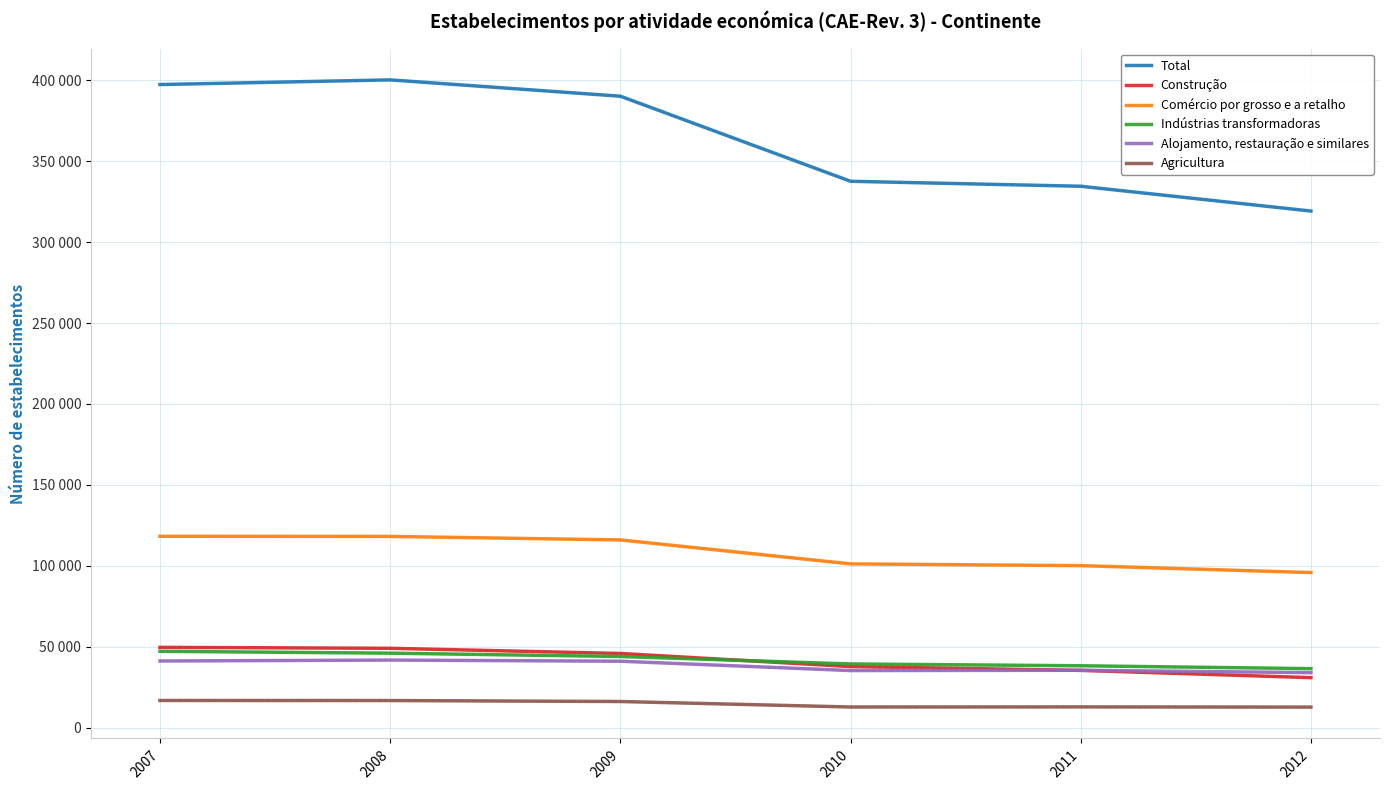

What is the minimum value shown in the chart?

12737